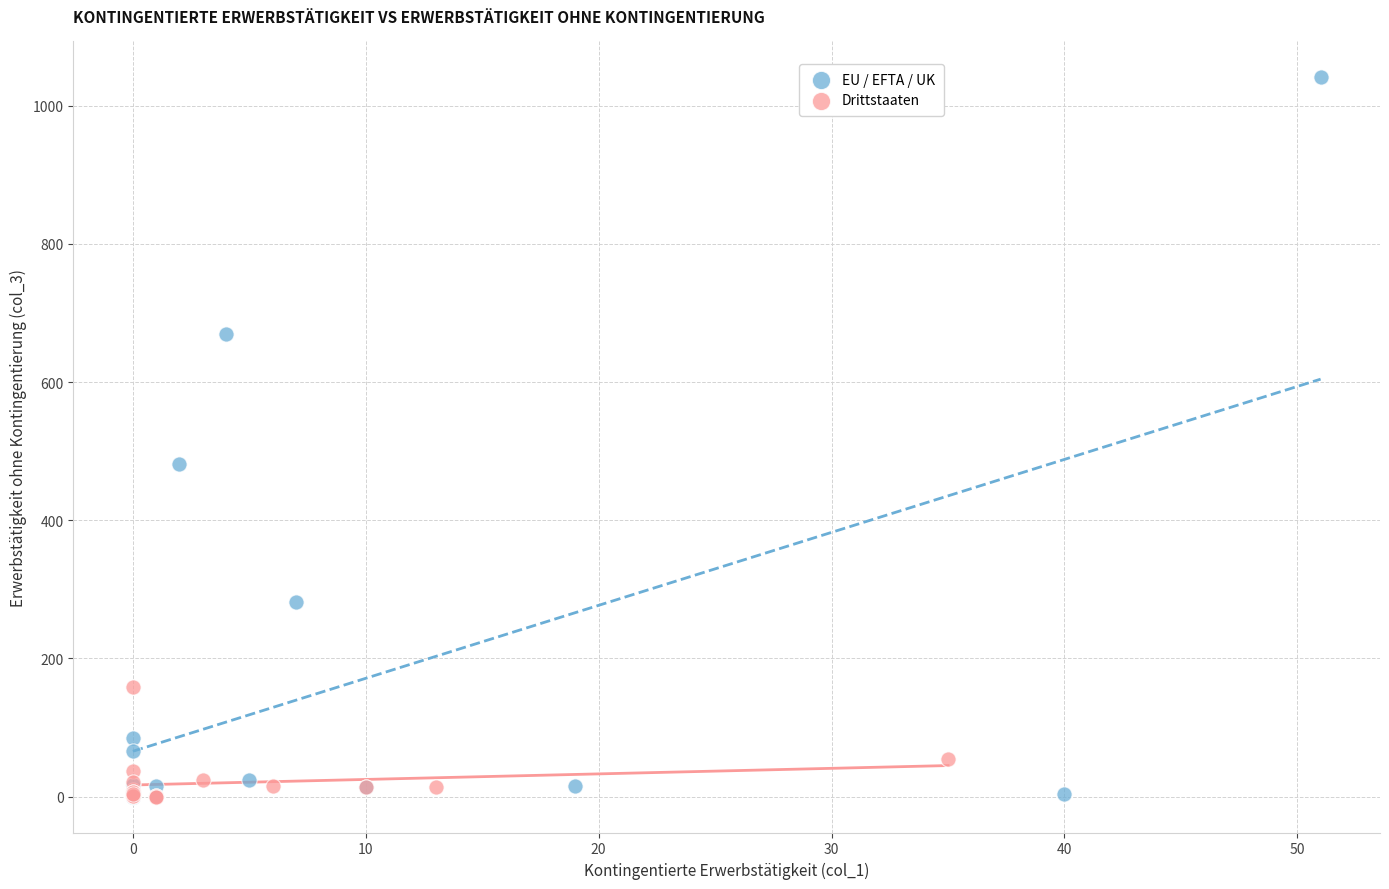

Which series has the largest Y range (max minus min)?

EU / EFTA / UK